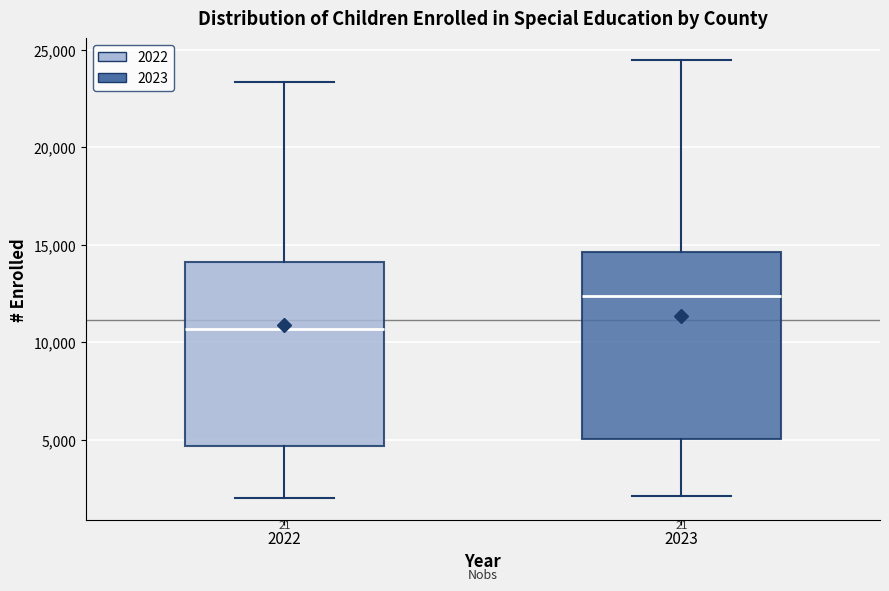

Which box's median line is the highest?

2023